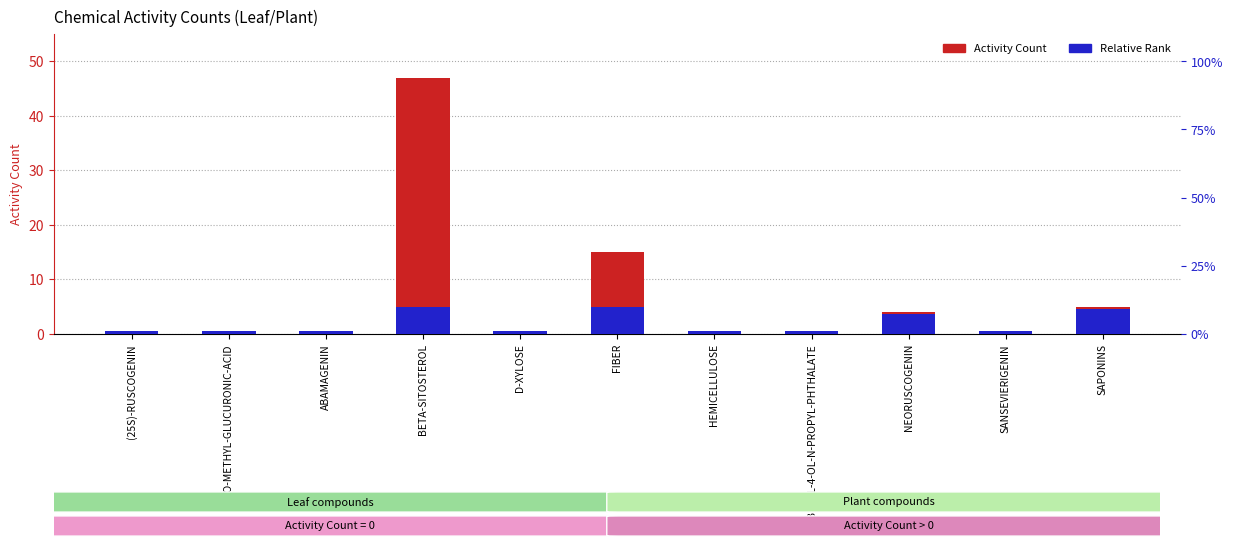

What is the approximate value of Relative Rank at N-BUTYL-4-OL-N-PROPYL-PHTHALATE?

0.5